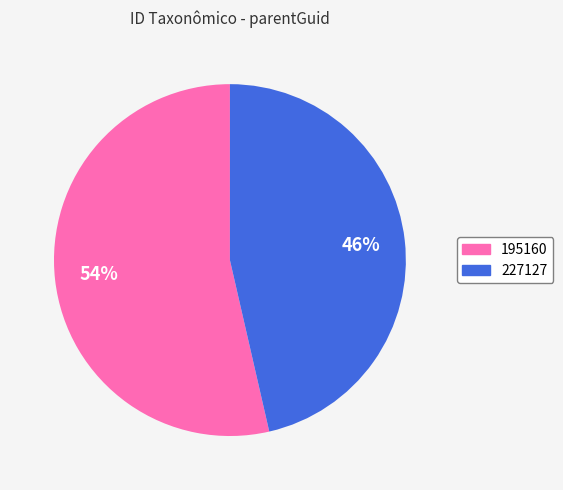

To the nearest percent, what is the combined percentage of 227127 and 195160?

100%